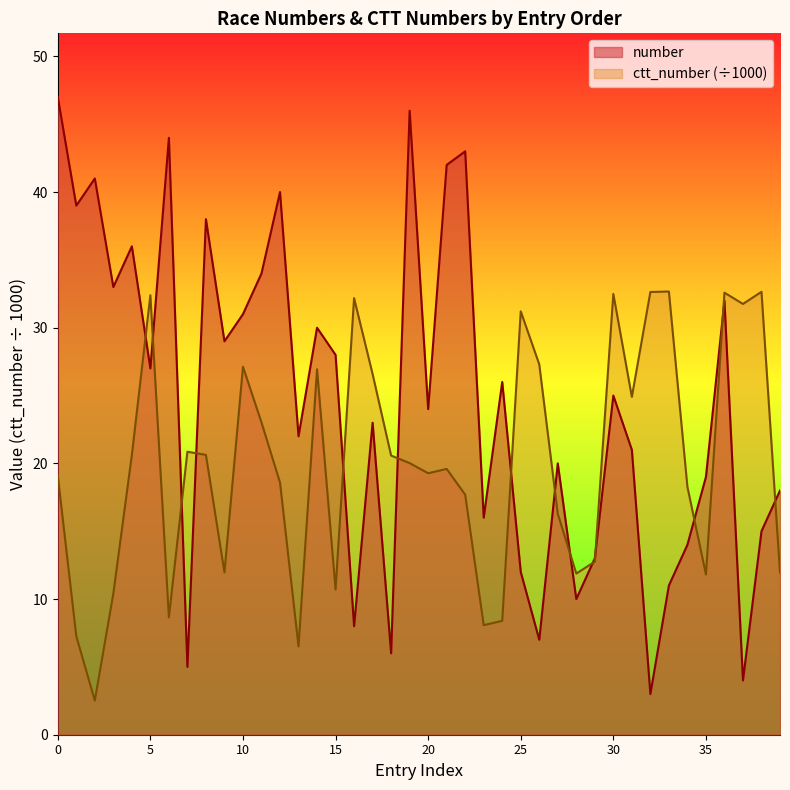

What is the value of the ctt_number point at the 21st from the left?

19.3